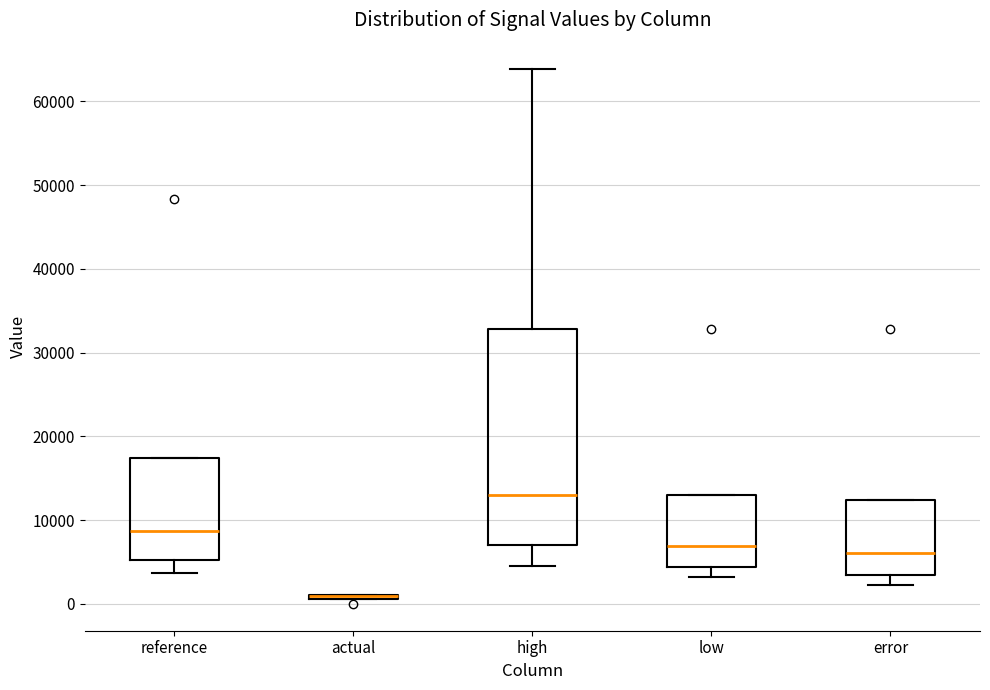

Reading left to right, transcribe this box plot: for each box, give where its median line is, the range the box spans, and where its two whiskers end, as read against the y-axis. The values are not printed on the chart, so give them approximately, as read against the axis.

reference: median 9000, box 5000 to 17000, whiskers 4000 to 17000
actual: box collapsed to a line at 1000, whiskers 1000 to 1000
high: median 13000, box 7000 to 33000, whiskers 5000 to 64000
low: median 7000, box 4000 to 13000, whiskers 3000 to 13000
error: median 6000, box 3000 to 12000, whiskers 2000 to 12000